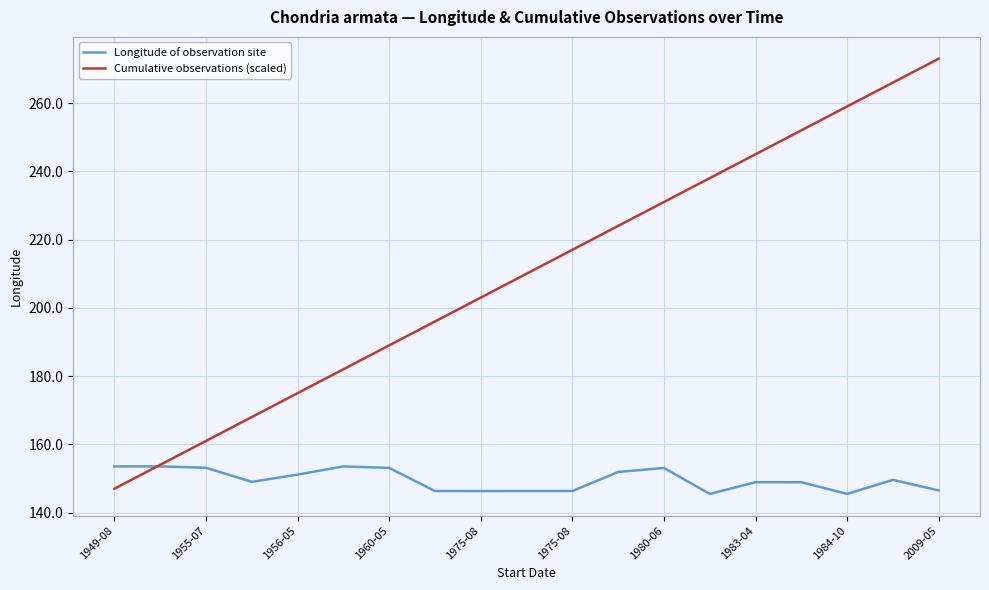

Rank the series by their maximum value, from lowest to highest.

Longitude of observation site, Cumulative observations (scaled)